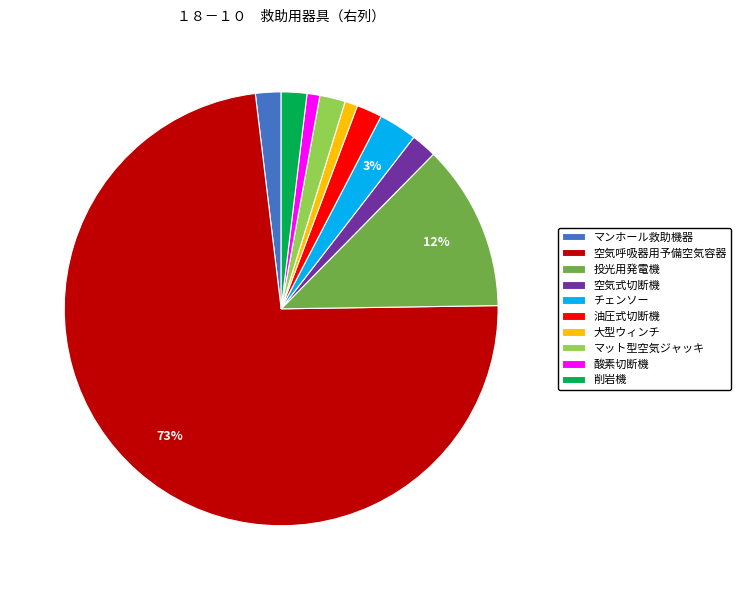

Is there a majority slice in this chart?

Yes